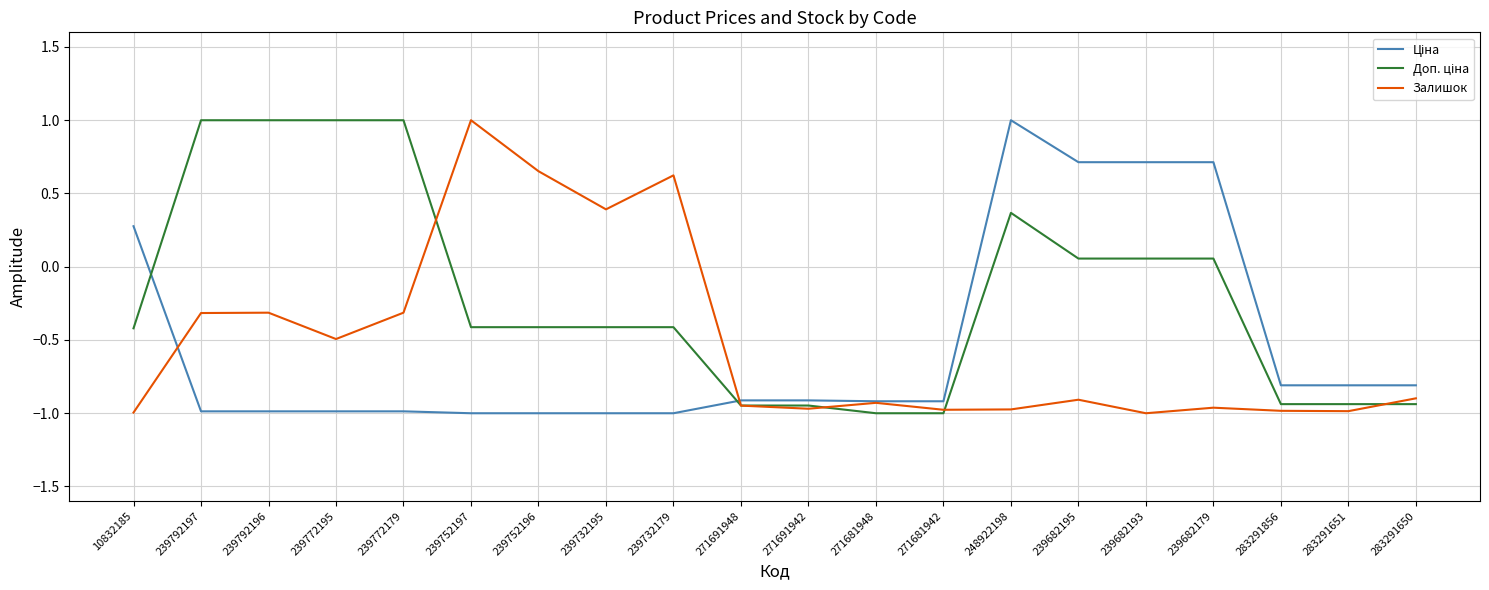

What is the total value across all series at 271691948?

-2.8